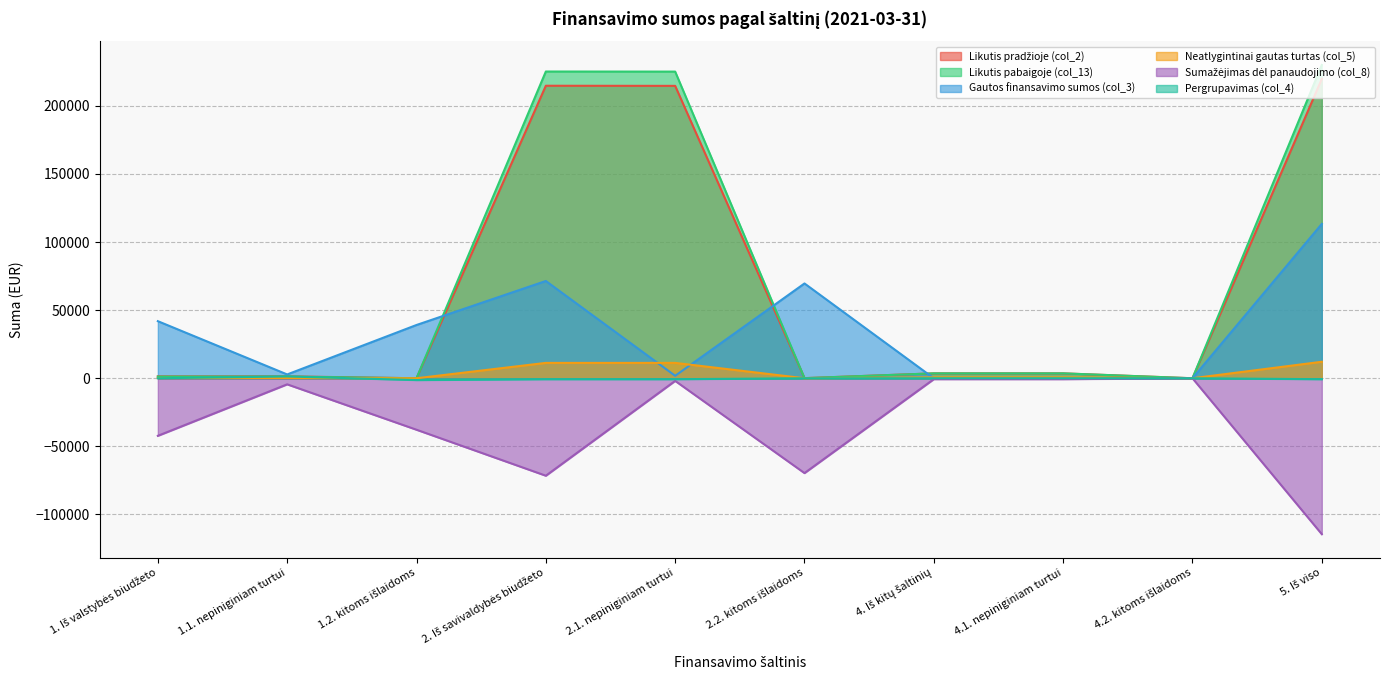

True or false: Likutis pabaigoje (col_13) and Pergrupavimas (col_4) intersect in this chart.

True